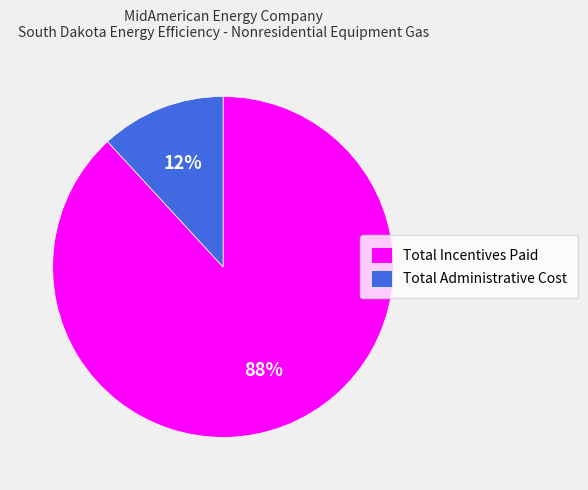

How many slices are in this pie chart?

2